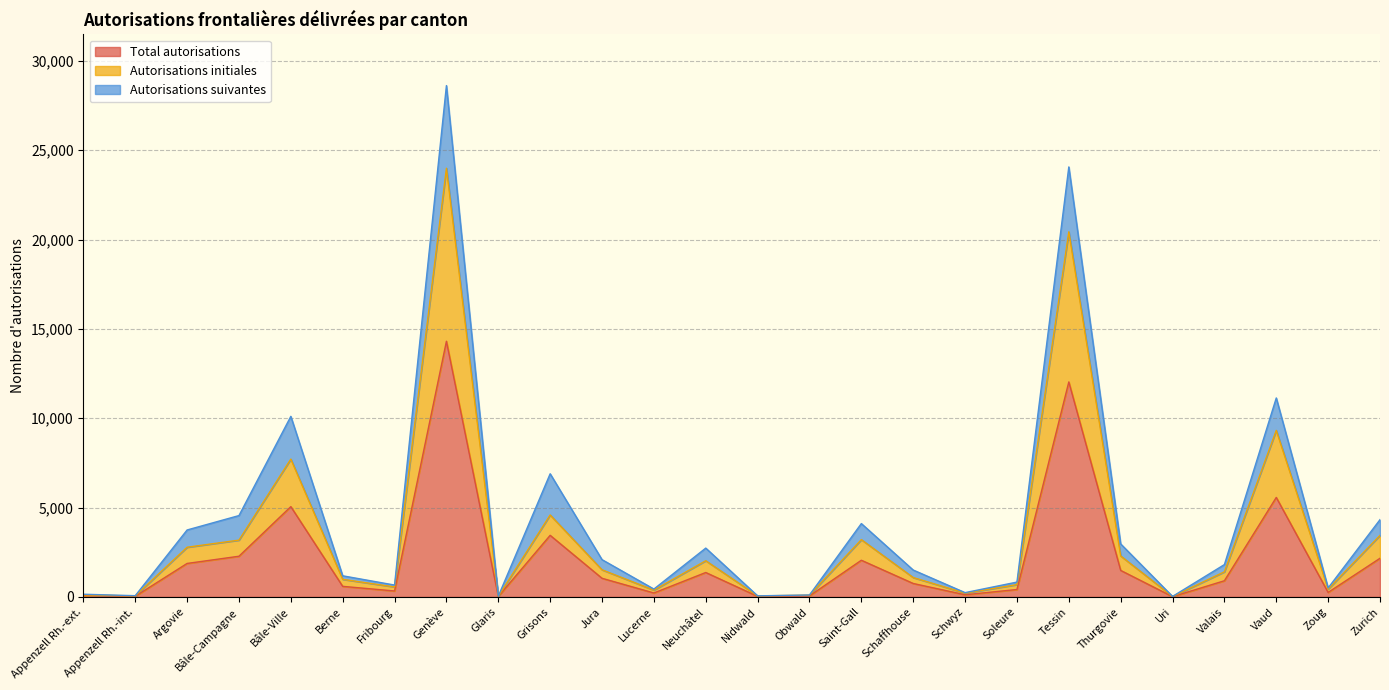

At which label is Total autorisations closest to 7160?

Vaud